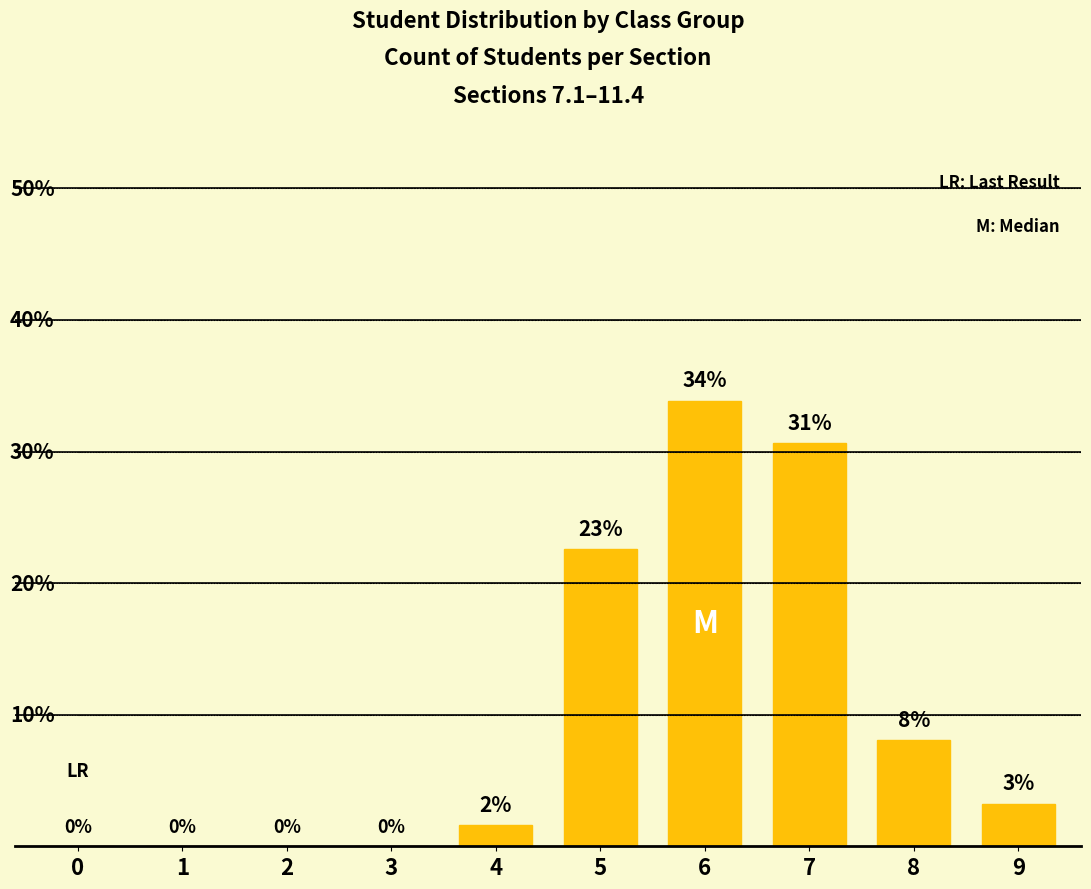

Reading right to left, transcribe all the data shown in this chart.

9=3.2	8=8.1	7=30.6	6=33.9	5=22.6	4=1.6	3=0.0	2=0.0	1=0.0	0=0.0